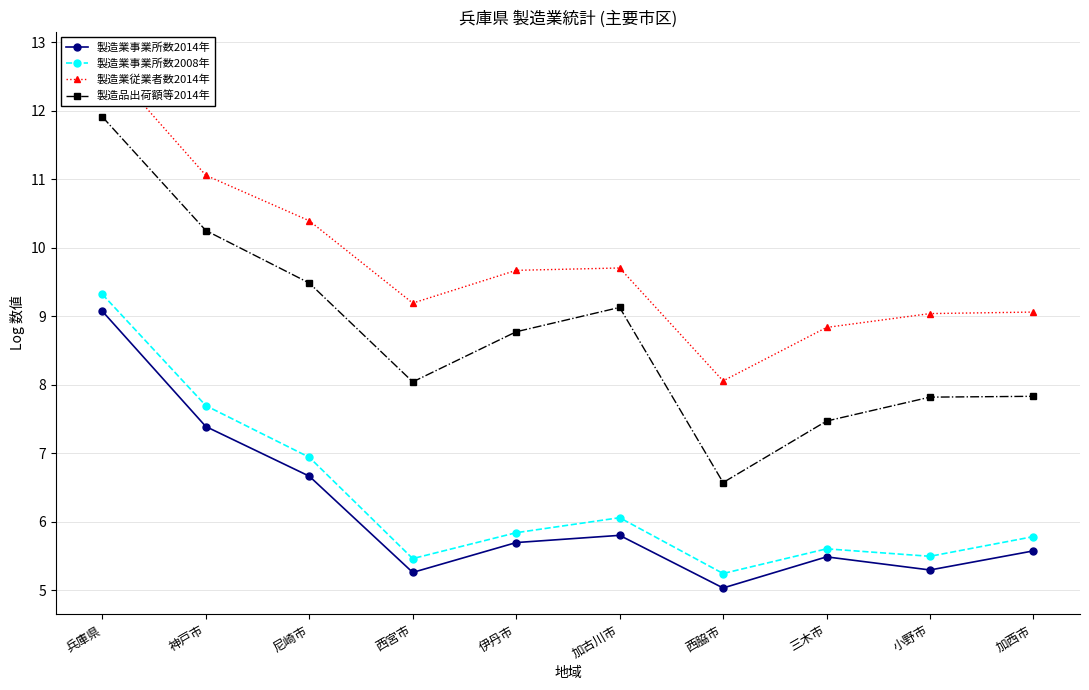

True or false: 製造業事業所数2008年 and 製造品出荷額等2014年 intersect in this chart.

False